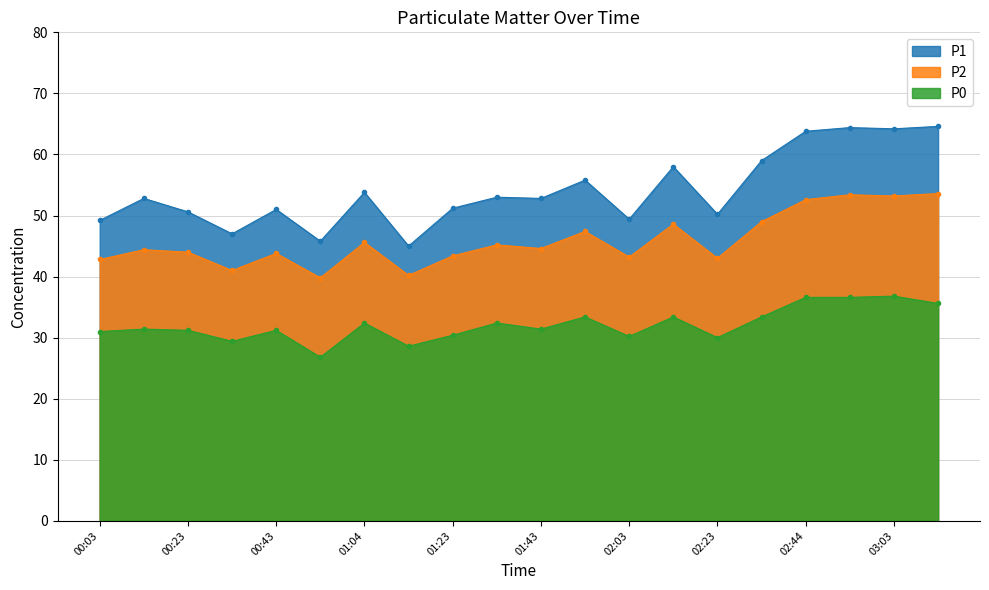

Between 01:43 and 01:23, which is larger?

01:43